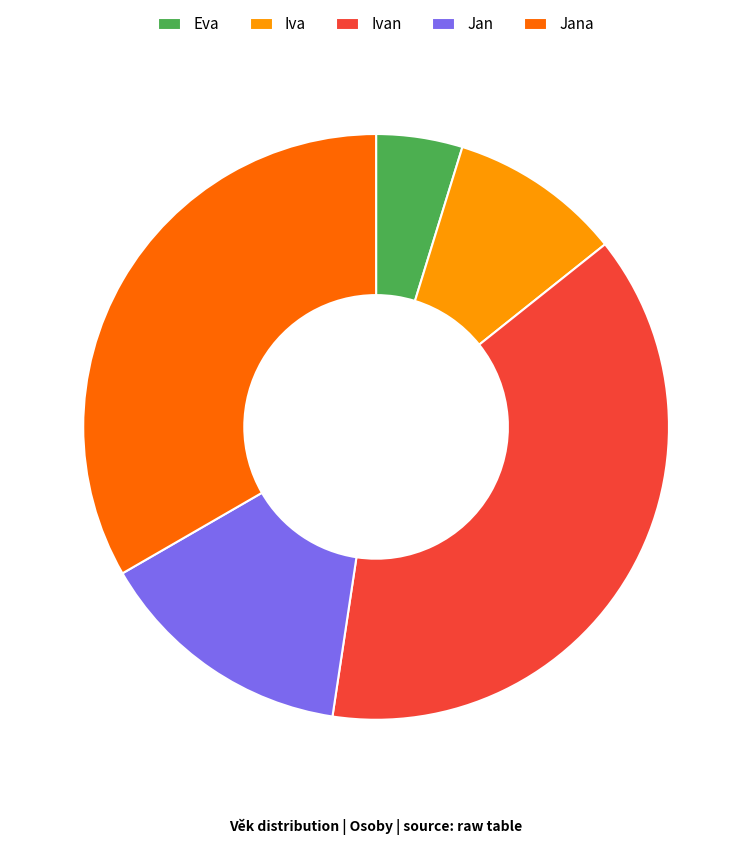

Is it true that Jan is 14% of the pie?

True